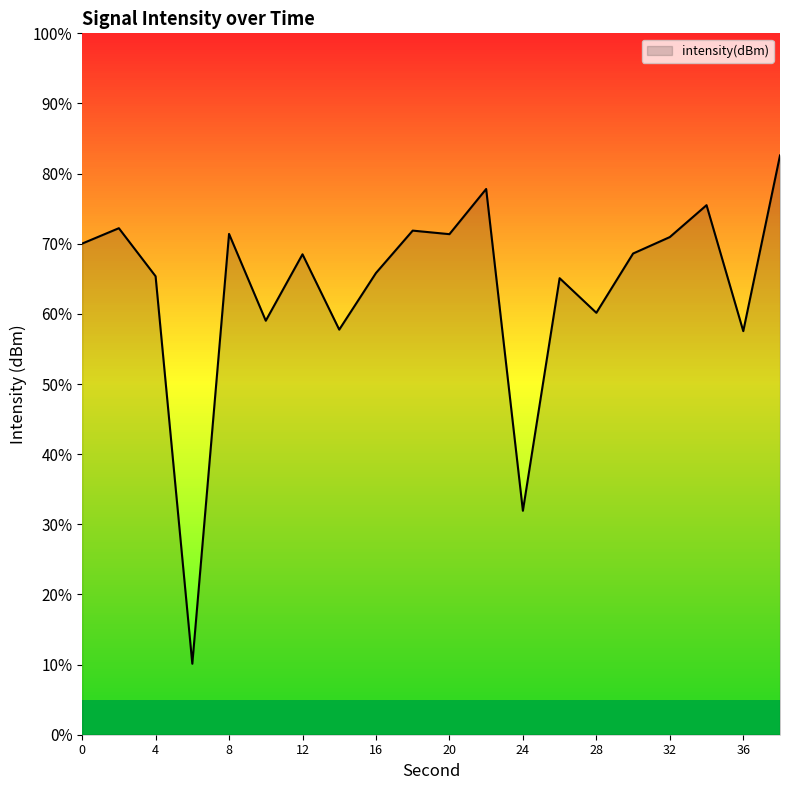

What is the minimum value shown in the chart?

10.1